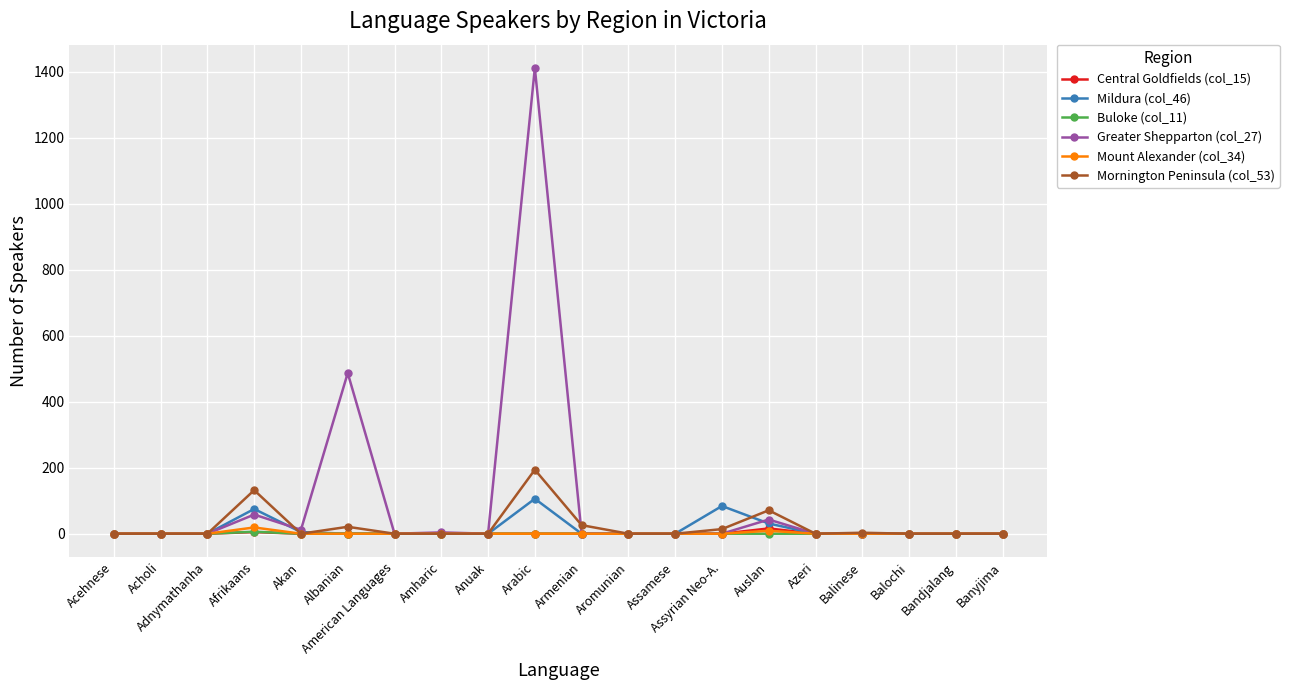

What is the maximum value shown in the chart?

1412